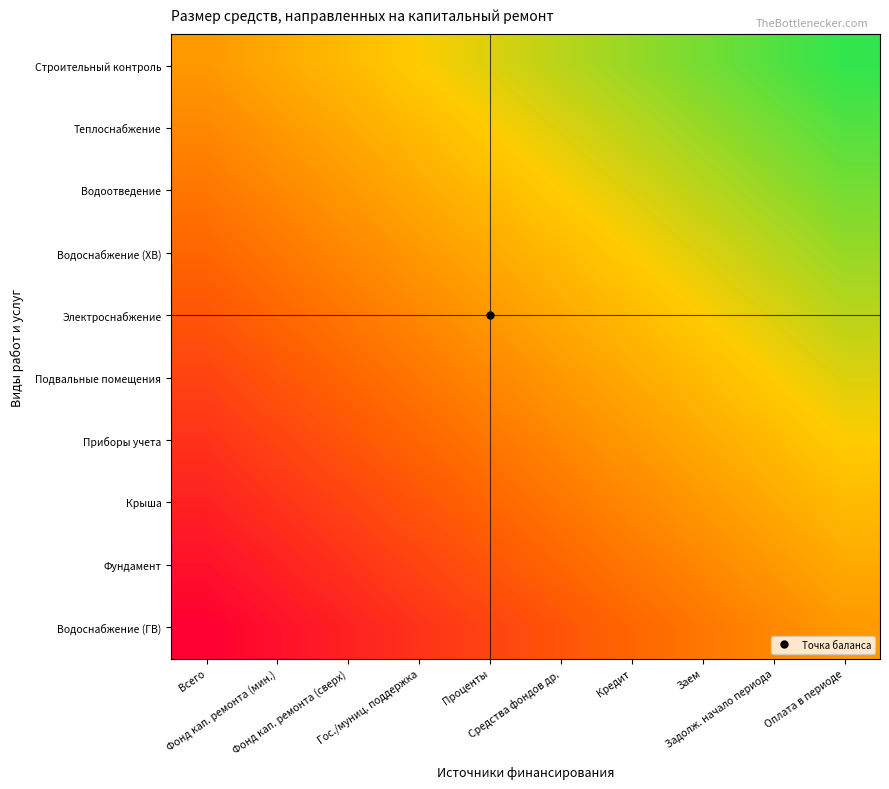

List the series in order of their peak value, lowest first.

Водоснабжение (ГВ), Фундамент, Крыша, Приборы учета, Подвальные помещения, Электроснабжение, Водоснабжение (ХВ), Водоотведение, Теплоснабжение, Строительный контроль